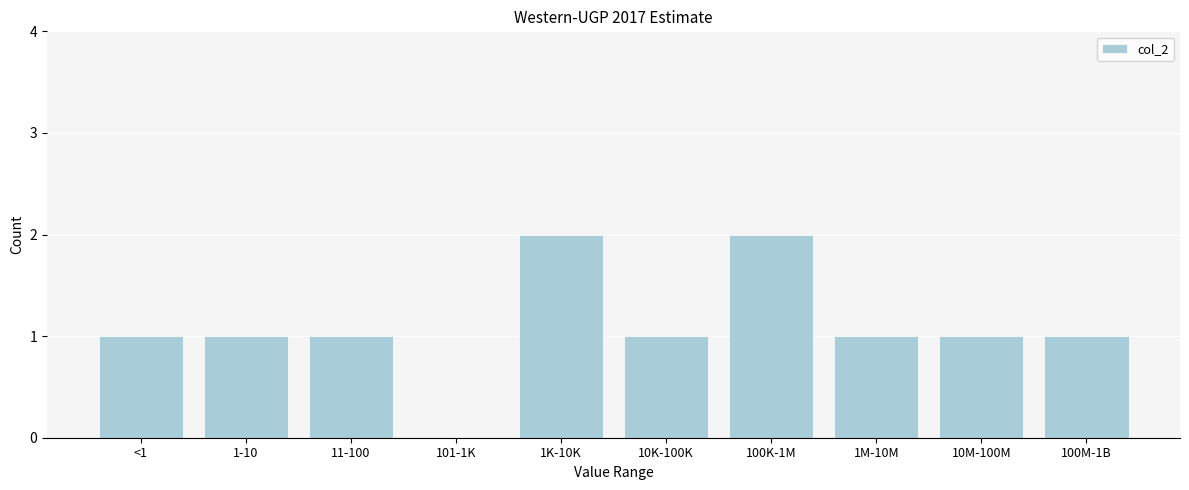

Reading right to left, list all the values displayed in this chart.

100M-1B=1	10M-100M=1	1M-10M=1	100K-1M=2	10K-100K=1	1K-10K=2	101-1K=0	11-100=1	1-10=1	<1=1